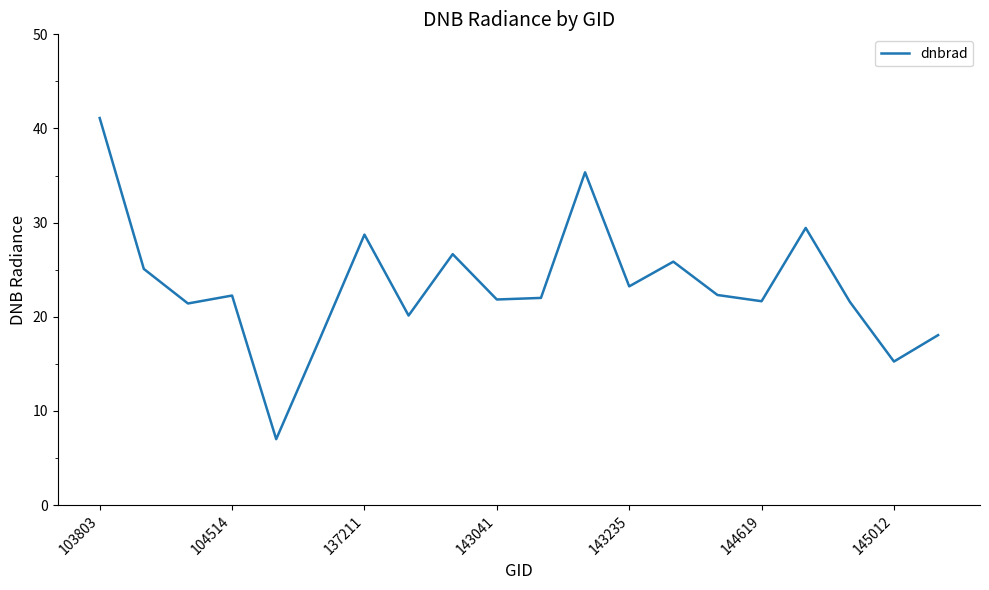

What is the greatest value displayed?

41.1